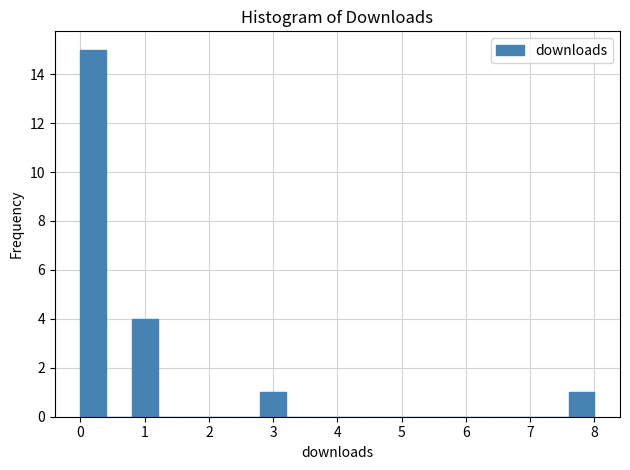

Over which range of the x-axis is the bar tallest?

0.0 to 0.4